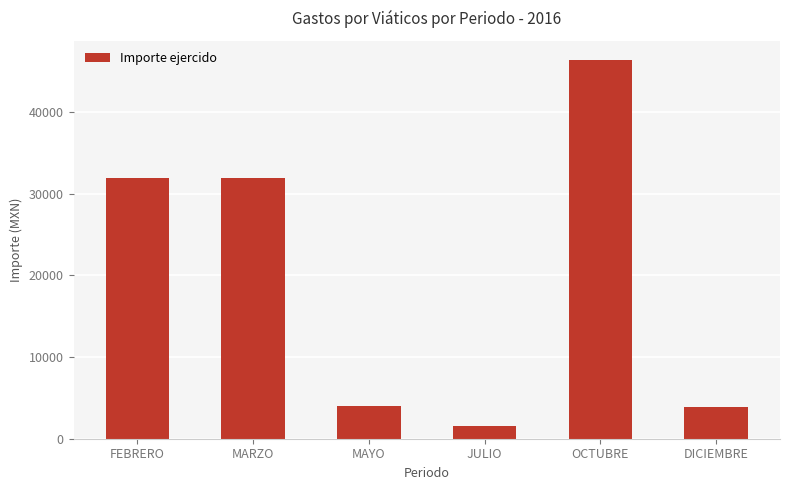

What is the sum of the values at FEBRERO and OCTUBRE?

78284.2